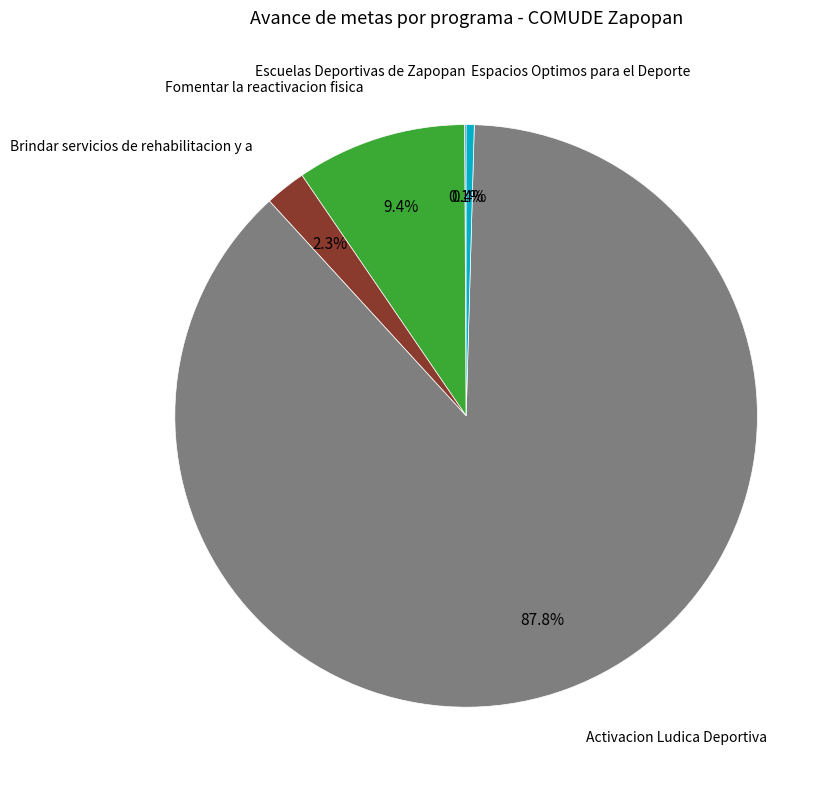

Which slice represents more than half of the pie?

Activacion Ludica Deportiva